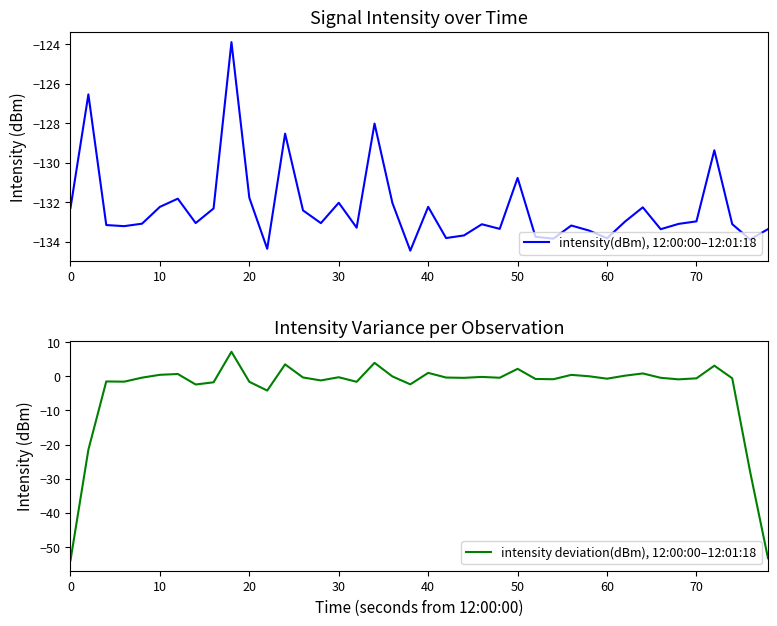

What is the lowest value of the intensity(dBm), 12:00:00–12:01:18 series?

-134.5